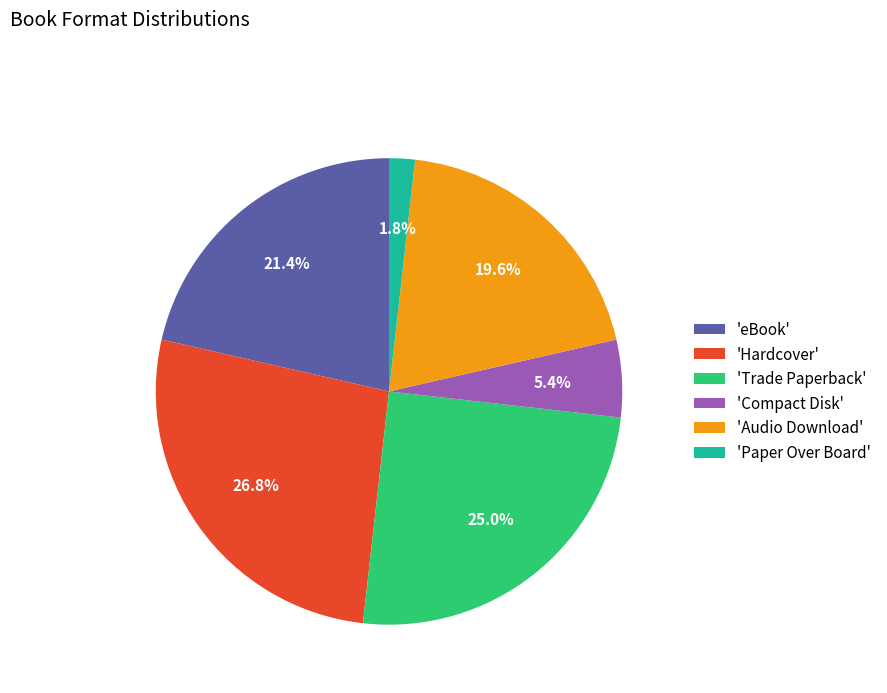

Between 'Trade Paperback' and 'Compact Disk', which is larger?

'Trade Paperback'